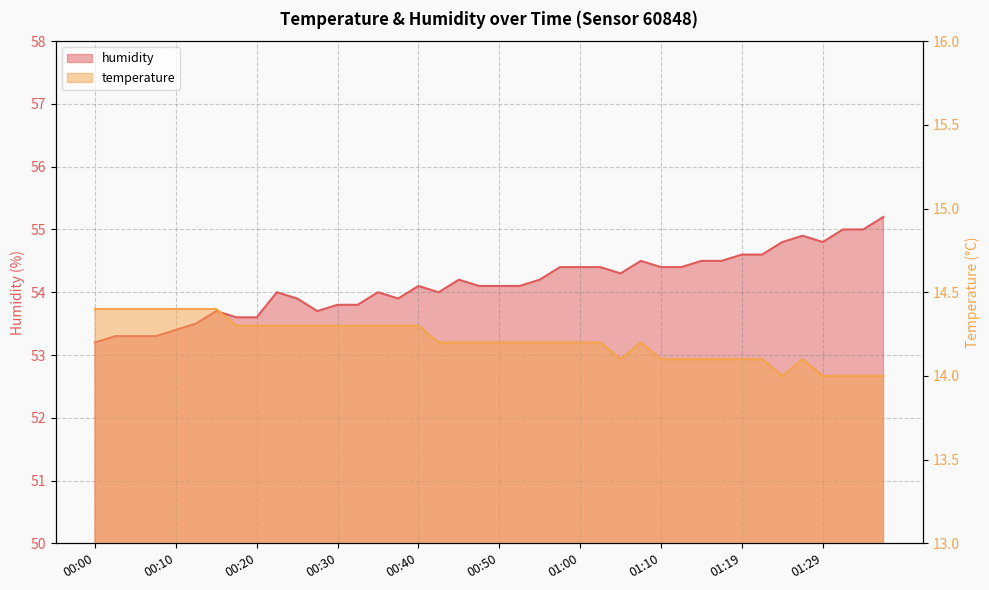

Which series has the largest total across all categories?

humidity